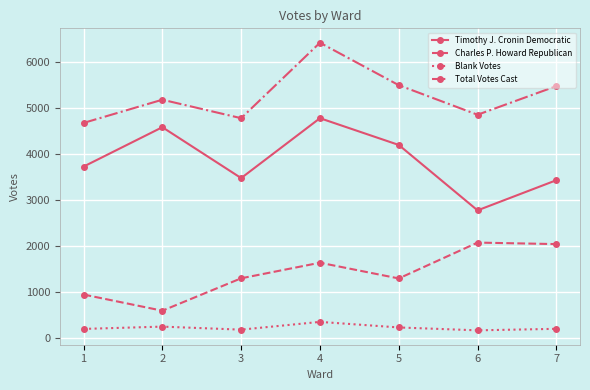

What is the smallest value displayed?

171